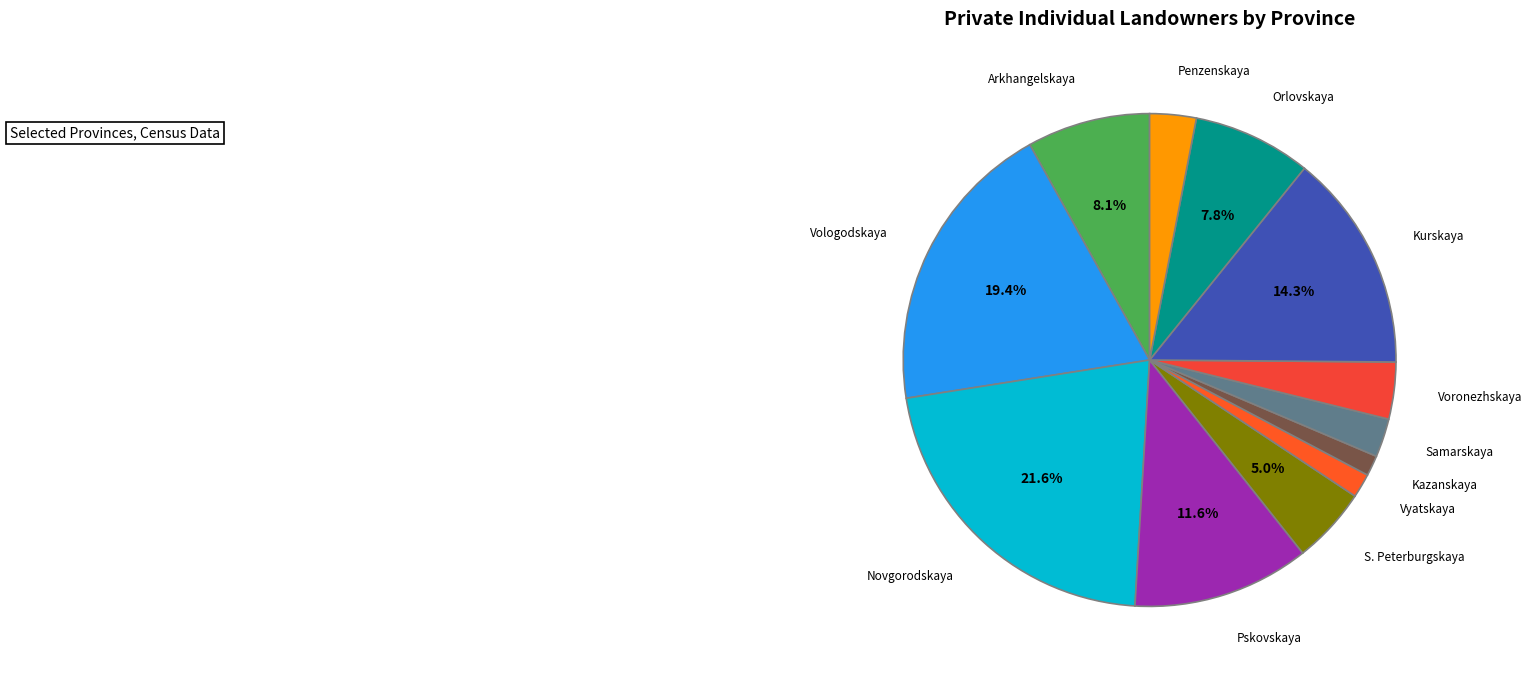

Count the number of slices in the pie.

12